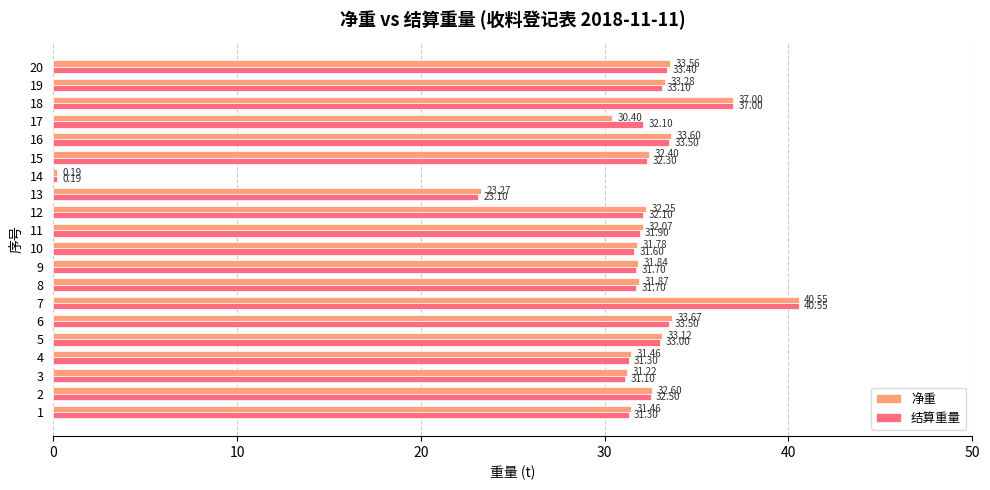

Rank the series by their average value, from highest to lowest.

净重, 结算重量